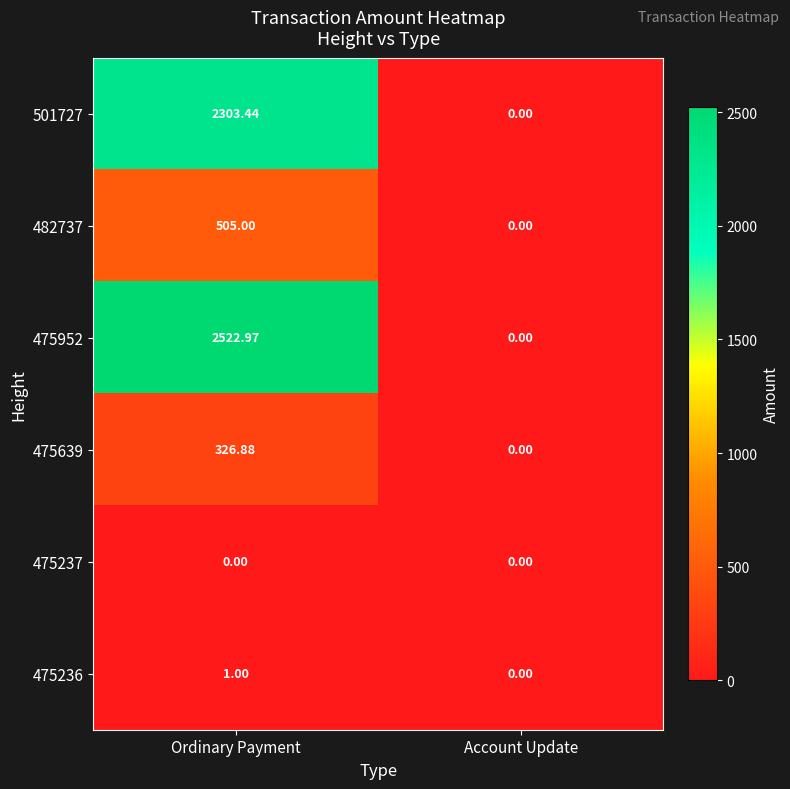

Where is 475639 nearest to the value 163?

Account Update